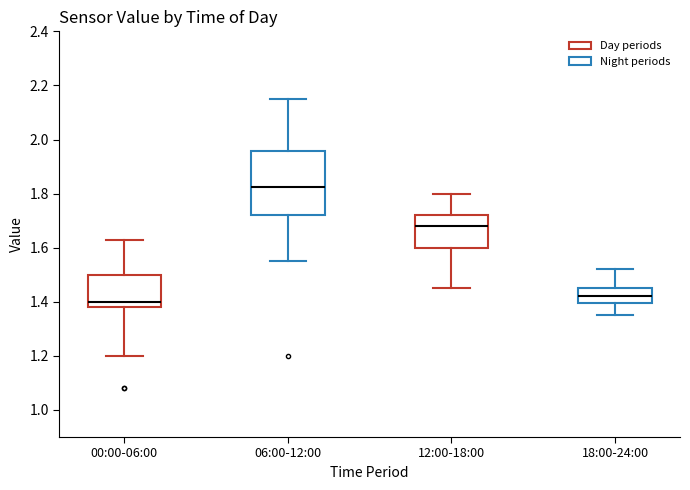

Reading left to right, transcribe this box plot: for each box, give where its median line is, the range the box spans, and where its two whiskers end, as read against the y-axis. The values are not printed on the chart, so give them approximately, as read against the axis.

00:00-06:00: median 1.40, box 1.38 to 1.50, whiskers 1.20 to 1.64
06:00-12:00: median 1.82, box 1.72 to 1.96, whiskers 1.56 to 2.16
12:00-18:00: median 1.68, box 1.60 to 1.72, whiskers 1.46 to 1.80
18:00-24:00: median 1.42, box 1.40 to 1.46, whiskers 1.36 to 1.52